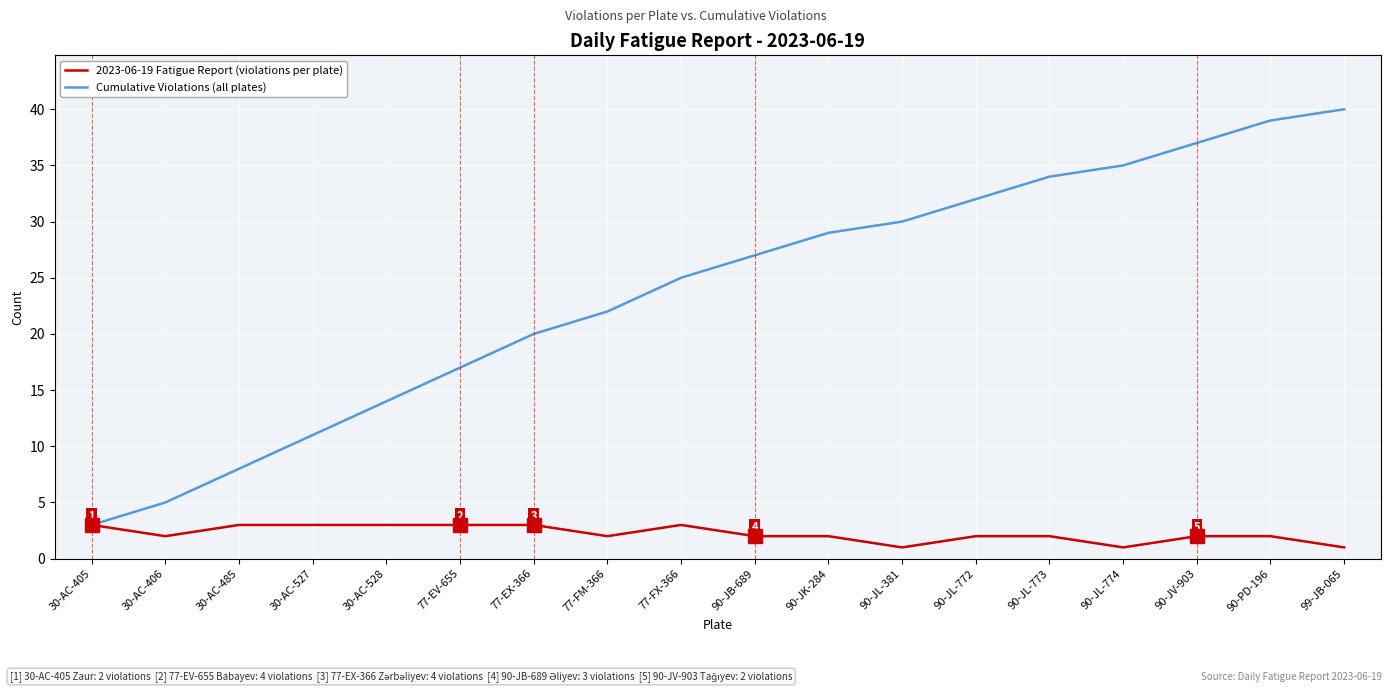

What is the difference between the maximum and minimum values in the Cumulative Violations (all plates) series?

37